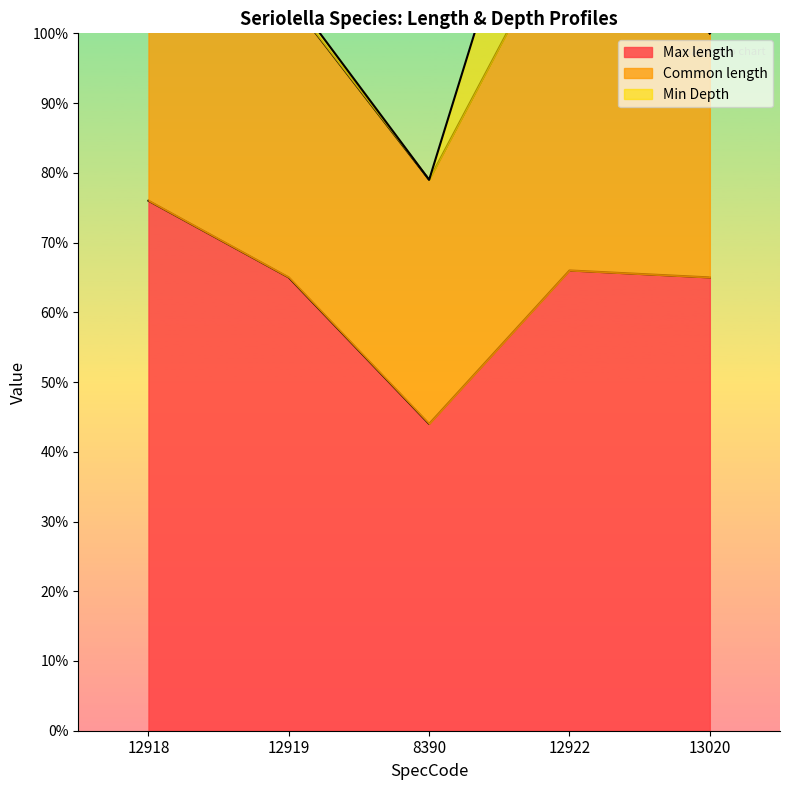

Between 12919 and 12922, which is larger?

12922